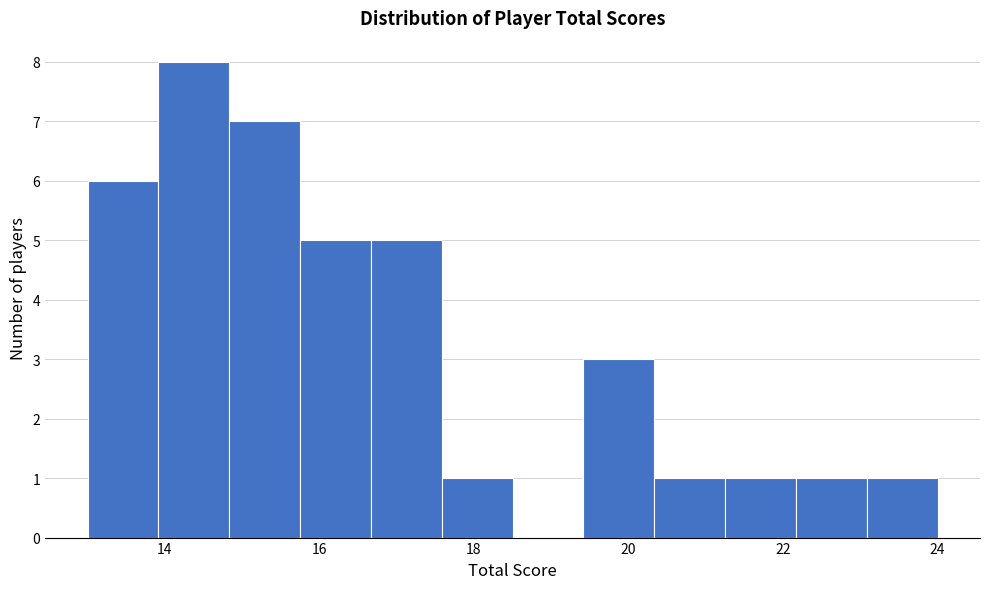

What is the height of the bar covering 22.2 to 23.0 on the x-axis? Neither the bar edges nor the heights are printed on the chart, so give them approximately, as read against the axes.

1